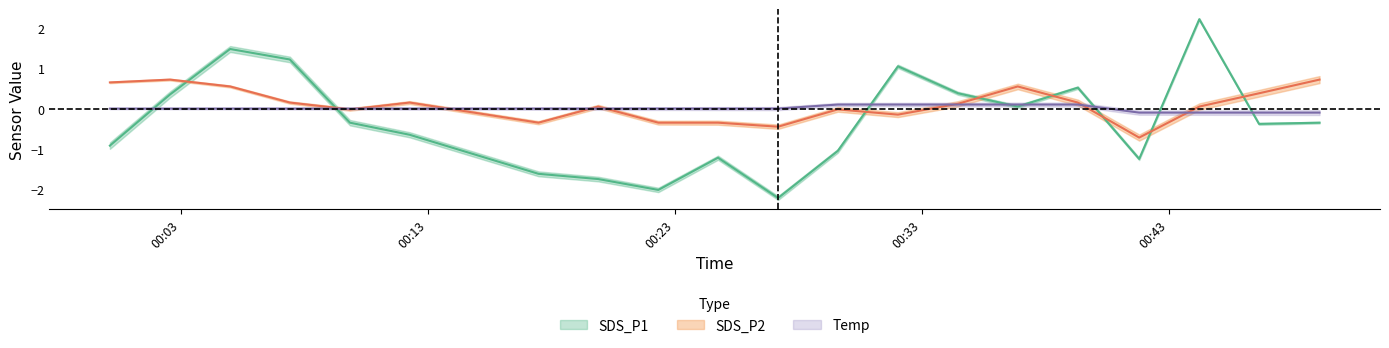

List the series in order of their peak value, lowest first.

Temp, SDS_P2, SDS_P1